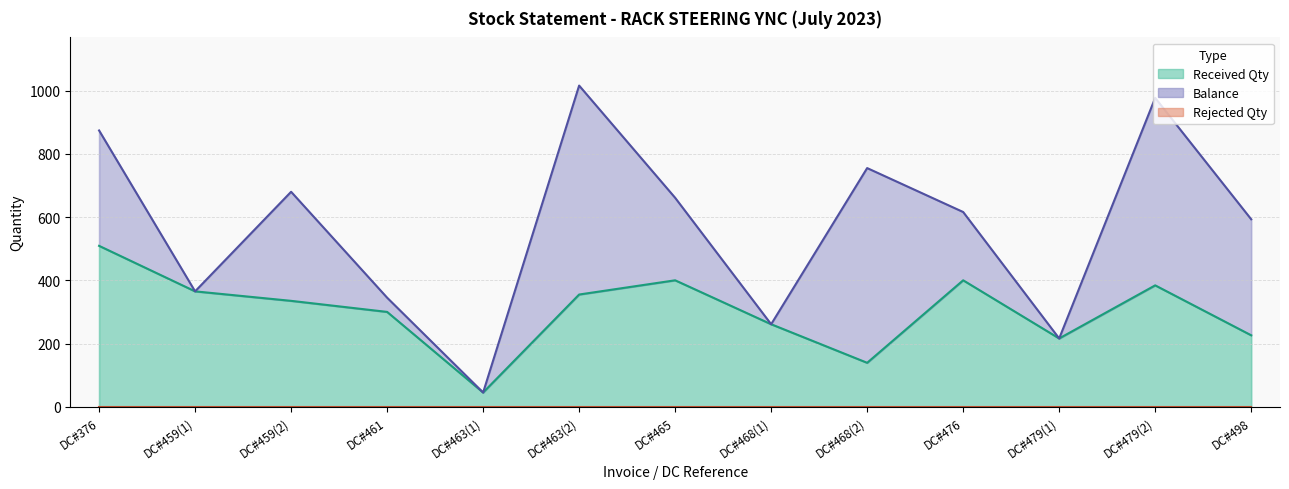

How many lines are shown in the chart?

3